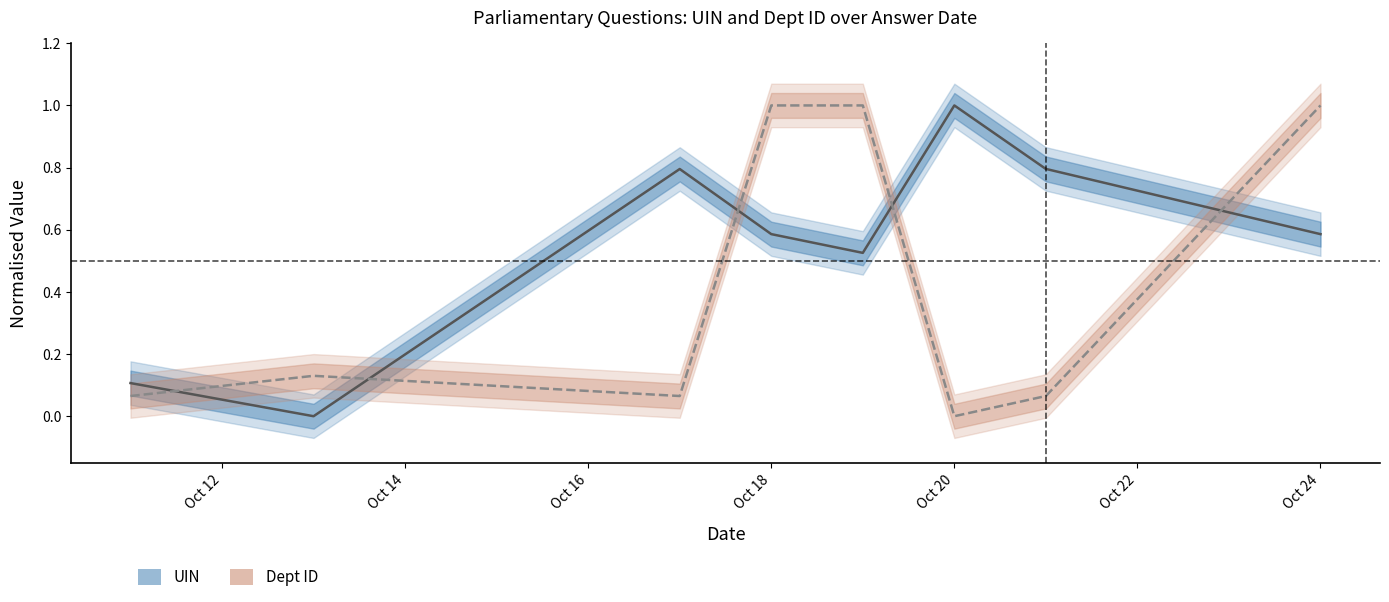

Which series ends up on top after the final intersection of Dept ID (normalised) and UIN (normalised)?

Dept ID (normalised)